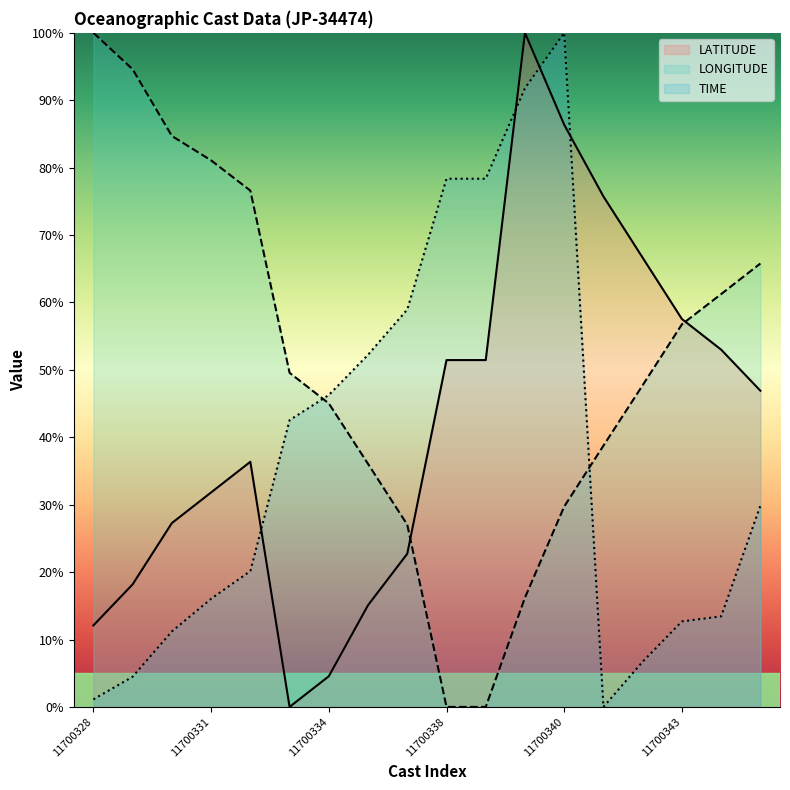

List the series in order of their peak value, highest first.

LATITUDE, LONGITUDE, TIME